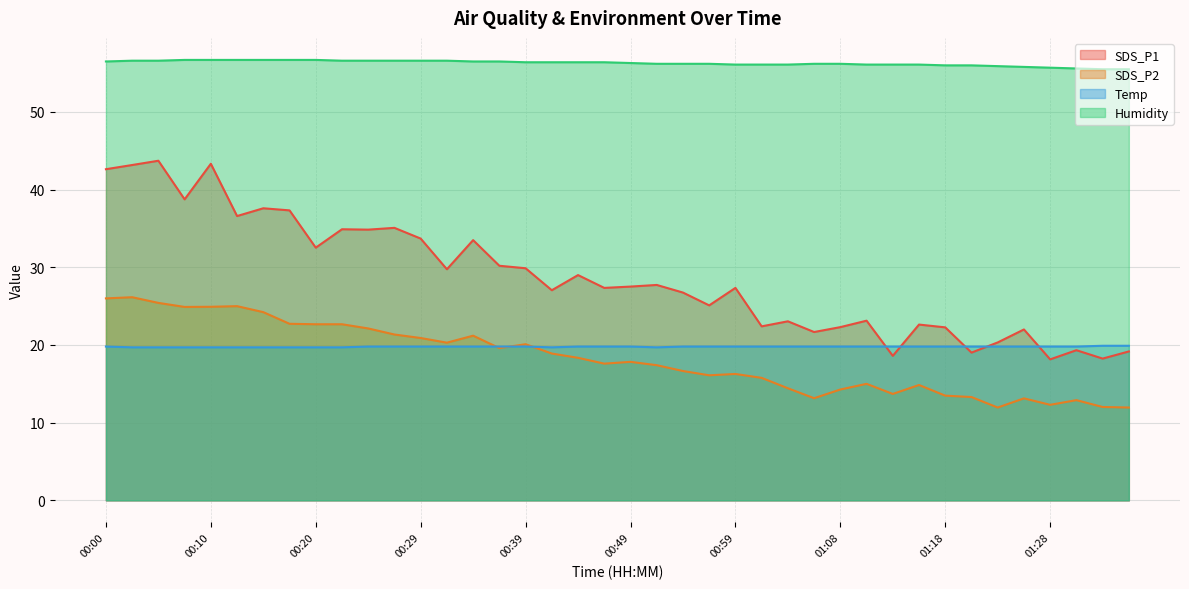

Reading left to right, extract all data points from this chart.

SDS_P1: 00:00=42.6	00:03=43.2	00:05=43.7	00:08=38.8	00:10=43.3	00:12=36.6	00:15=37.6	00:17=37.3	00:20=32.5	00:22=34.9	00:25=34.9	00:27=35.1	00:29=33.7	00:32=29.8	00:34=33.5	00:37=30.2	00:39=29.9	00:42=27.1	00:44=29.0	00:46=27.4	00:49=27.5	00:51=27.7	00:54=26.8	00:56=25.1	00:59=27.4	01:01=22.4	01:03=23.1	01:06=21.7	01:08=22.3	01:11=23.1	01:13=18.6	01:16=22.6	01:18=22.3	01:20=19.0	01:23=20.3	01:25=22.0	01:28=18.1	01:30=19.3	01:33=18.2	01:35=19.2
SDS_P2: 00:00=26.0	00:03=26.1	00:05=25.4	00:08=24.9	00:10=24.9	00:12=25.0	00:15=24.2	00:17=22.7	00:20=22.7	00:22=22.7	00:25=22.1	00:27=21.4	00:29=20.9	00:32=20.3	00:34=21.2	00:37=19.6	00:39=20.1	00:42=18.9	00:44=18.4	00:46=17.6	00:49=17.8	00:51=17.4	00:54=16.6	00:56=16.1	00:59=16.3	01:01=15.8	01:03=14.4	01:06=13.2	01:08=14.3	01:11=15.0	01:13=13.7	01:16=14.8	01:18=13.5	01:20=13.3	01:23=11.9	01:25=13.1	01:28=12.3	01:30=12.9	01:33=12.0	01:35=11.9
Temp: 00:00=19.8	00:03=19.7	00:05=19.7	00:08=19.7	00:10=19.7	00:12=19.7	00:15=19.7	00:17=19.7	00:20=19.7	00:22=19.7	00:25=19.8	00:27=19.8	00:29=19.8	00:32=19.8	00:34=19.8	00:37=19.8	00:39=19.8	00:42=19.7	00:44=19.8	00:46=19.8	00:49=19.8	00:51=19.7	00:54=19.8	00:56=19.8	00:59=19.8	01:01=19.8	01:03=19.8	01:06=19.8	01:08=19.8	01:11=19.8	01:13=19.8	01:16=19.8	01:18=19.8	01:20=19.8	01:23=19.8	01:25=19.8	01:28=19.8	01:30=19.8	01:33=19.9	01:35=19.9
Humidity: 00:00=56.5	00:03=56.6	00:05=56.6	00:08=56.7	00:10=56.7	00:12=56.7	00:15=56.7	00:17=56.7	00:20=56.7	00:22=56.6	00:25=56.6	00:27=56.6	00:29=56.6	00:32=56.6	00:34=56.5	00:37=56.5	00:39=56.4	00:42=56.4	00:44=56.4	00:46=56.4	00:49=56.3	00:51=56.2	00:54=56.2	00:56=56.2	00:59=56.1	01:01=56.1	01:03=56.1	01:06=56.2	01:08=56.2	01:11=56.1	01:13=56.1	01:16=56.1	01:18=56.0	01:20=56.0	01:23=55.9	01:25=55.8	01:28=55.7	01:30=55.6	01:33=55.5	01:35=55.5